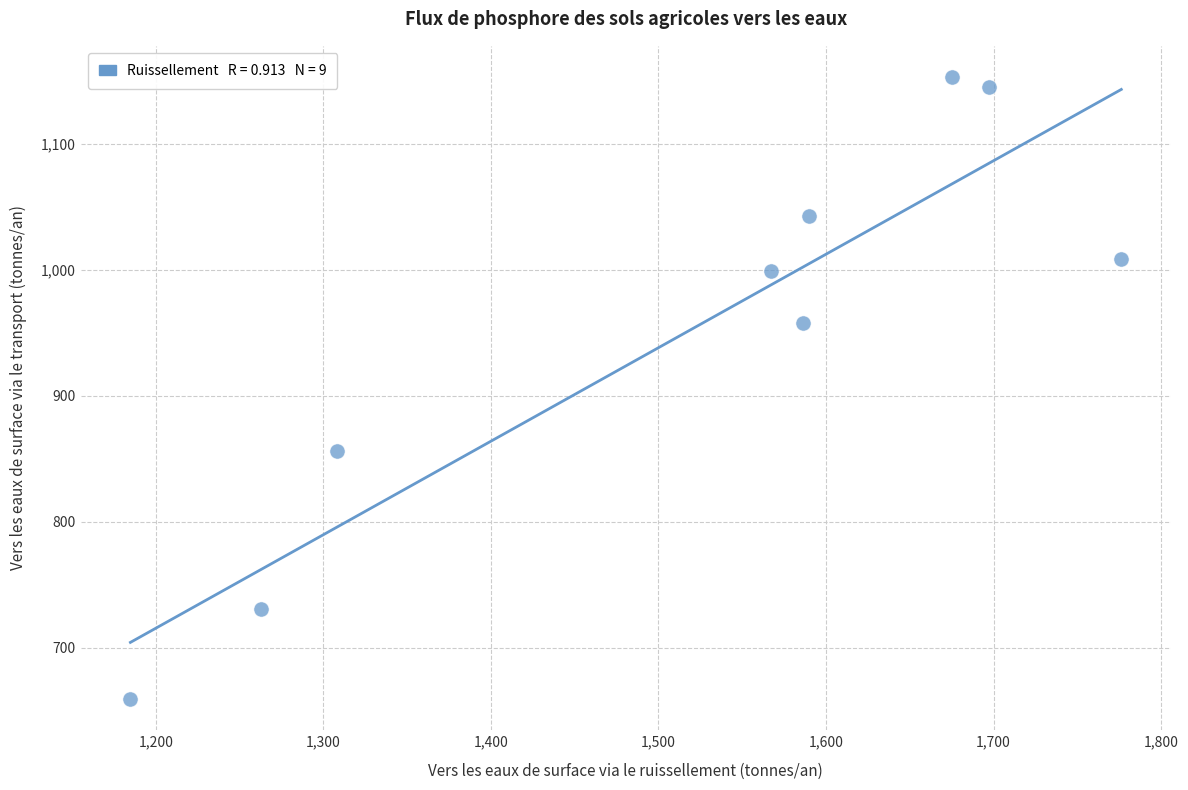

What is the range of Y values (max minus min)?

493.8